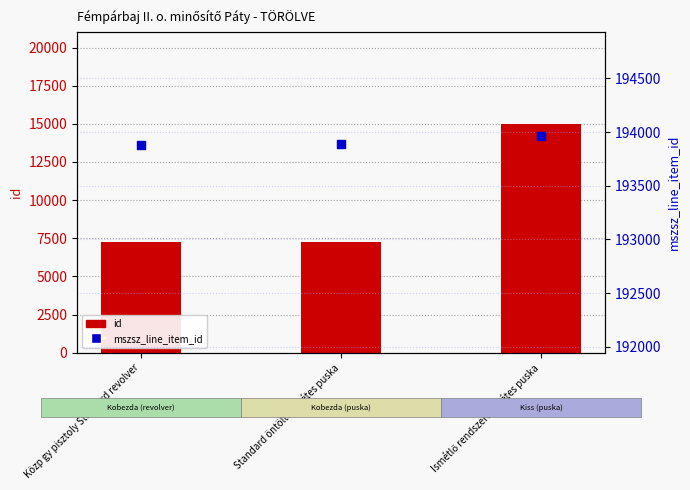

What is the total value across all series at Standard öntöltő sörétes puska?

201146